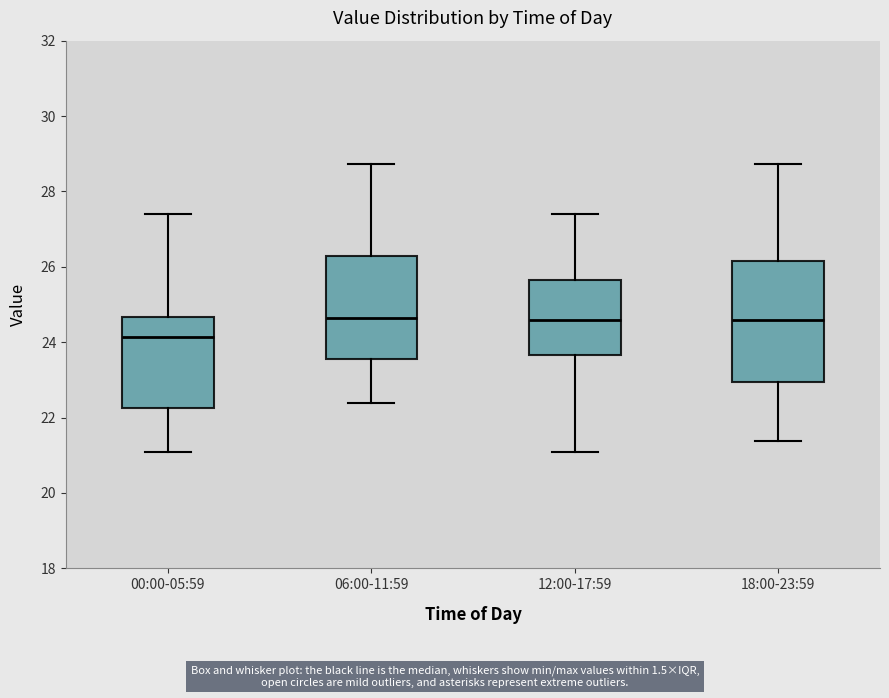

Reading left to right, transcribe this box plot: for each box, give where its median line is, the range the box spans, and where its two whiskers end, as read against the y-axis. The values are not printed on the chart, so give them approximately, as read against the axis.

00:00-05:59: median 24.2, box 22.2 to 24.6, whiskers 21.0 to 27.4
06:00-11:59: median 24.6, box 23.6 to 26.2, whiskers 22.4 to 28.8
12:00-17:59: median 24.6, box 23.6 to 25.6, whiskers 21.0 to 27.4
18:00-23:59: median 24.6, box 23.0 to 26.2, whiskers 21.4 to 28.8